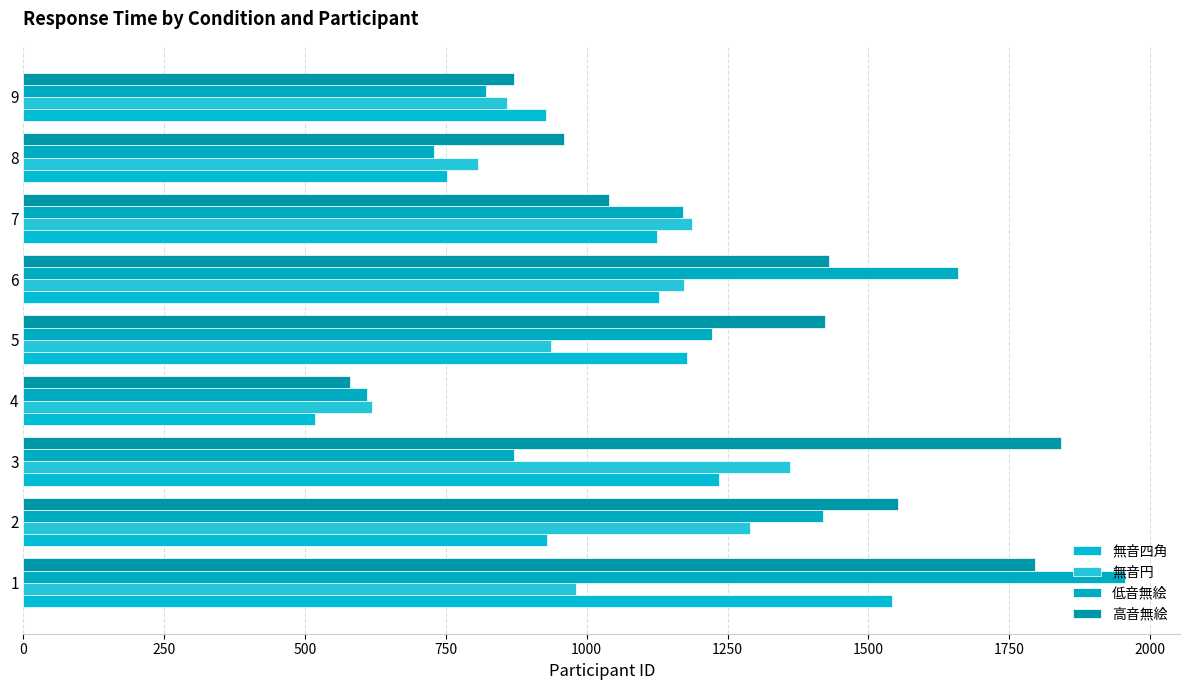

What are all the series names shown in the legend?

無音四角, 無音円, 低音無絵, 高音無絵